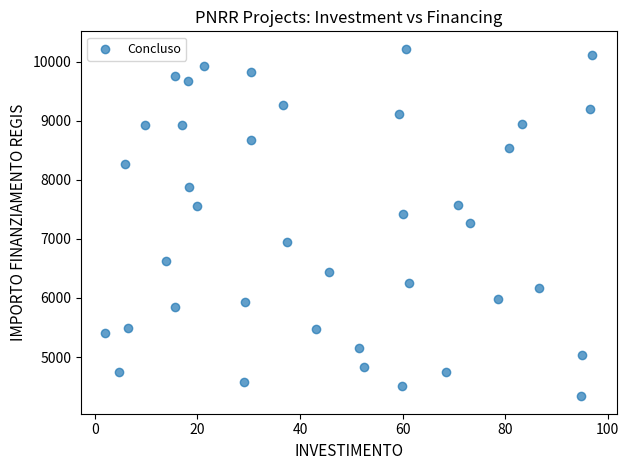

What is the range of Y values (max minus min)?

5888.2